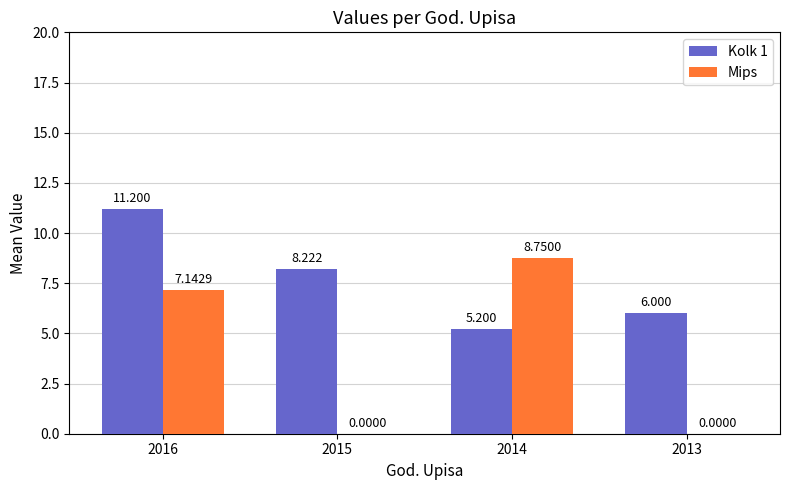

True or false: Mips has a value of 1.6 at 2016.

False